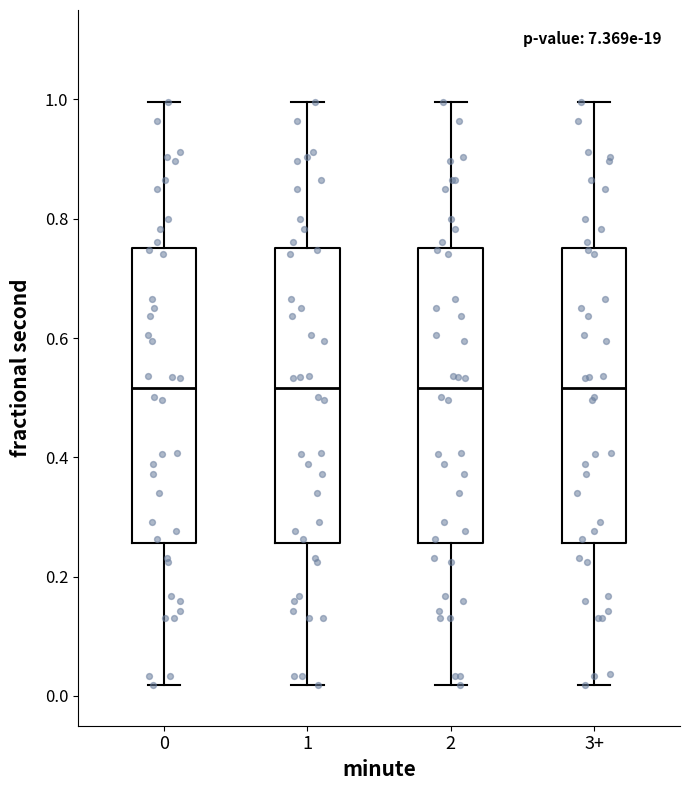

Reading left to right, transcribe this box plot: for each box, give where its median line is, the range the box spans, and where its two whiskers end, as read against the y-axis. The values are not printed on the chart, so give them approximately, as read against the axis.

0: median 0.52, box 0.26 to 0.76, whiskers 0.02 to 1.00
1: median 0.52, box 0.26 to 0.76, whiskers 0.02 to 1.00
2: median 0.52, box 0.26 to 0.76, whiskers 0.02 to 1.00
3+: median 0.52, box 0.26 to 0.76, whiskers 0.02 to 1.00